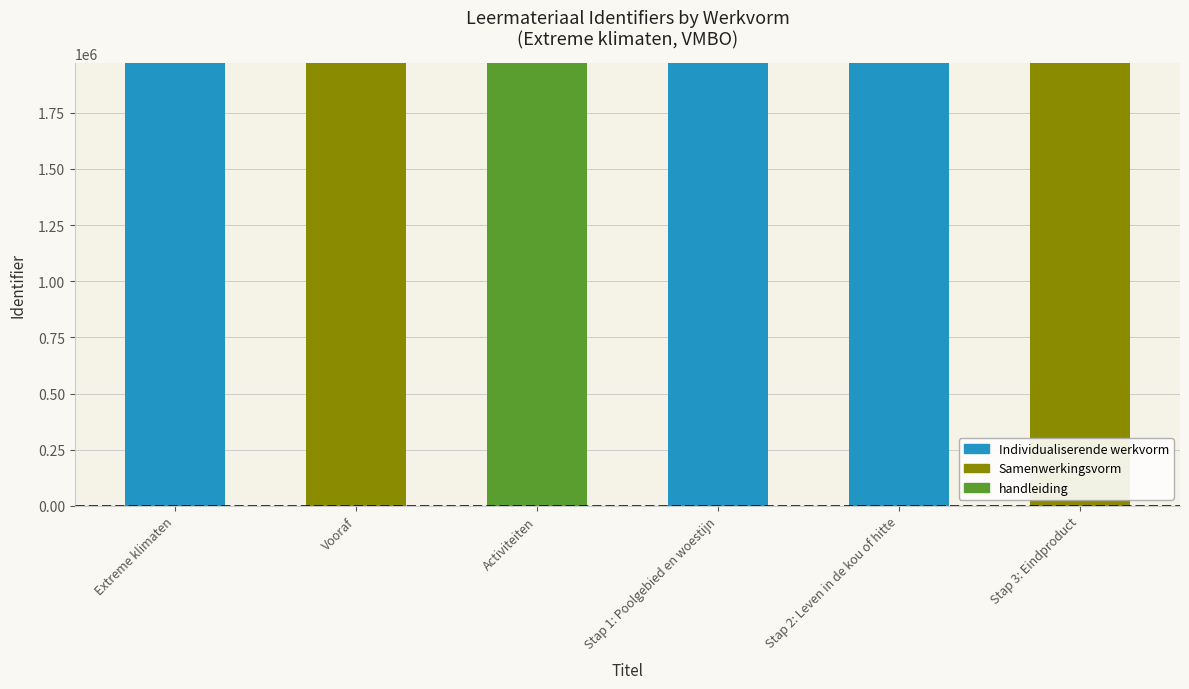

What is the sum of the Individualiserende werkvorm values at Vooraf and Extreme klimaten?

1969439